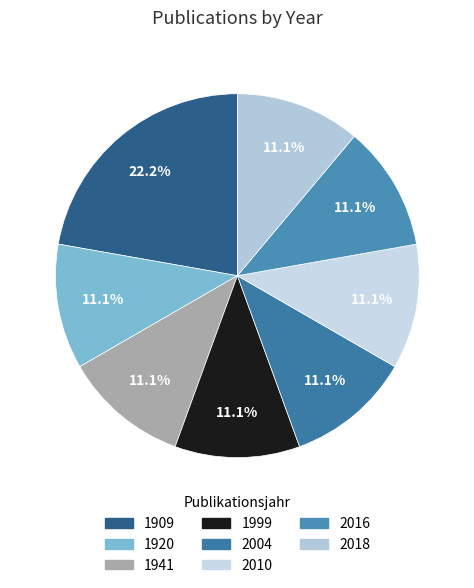

True or false: 1909 accounts for 35% of the total.

False